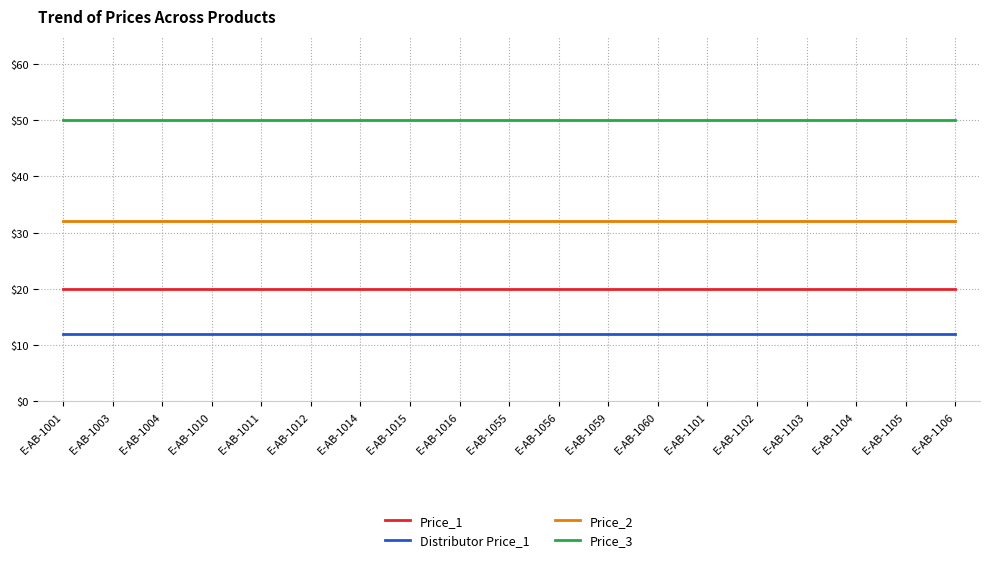

The value of Price_3 at E-AB-1102 is 74. True or false?

False